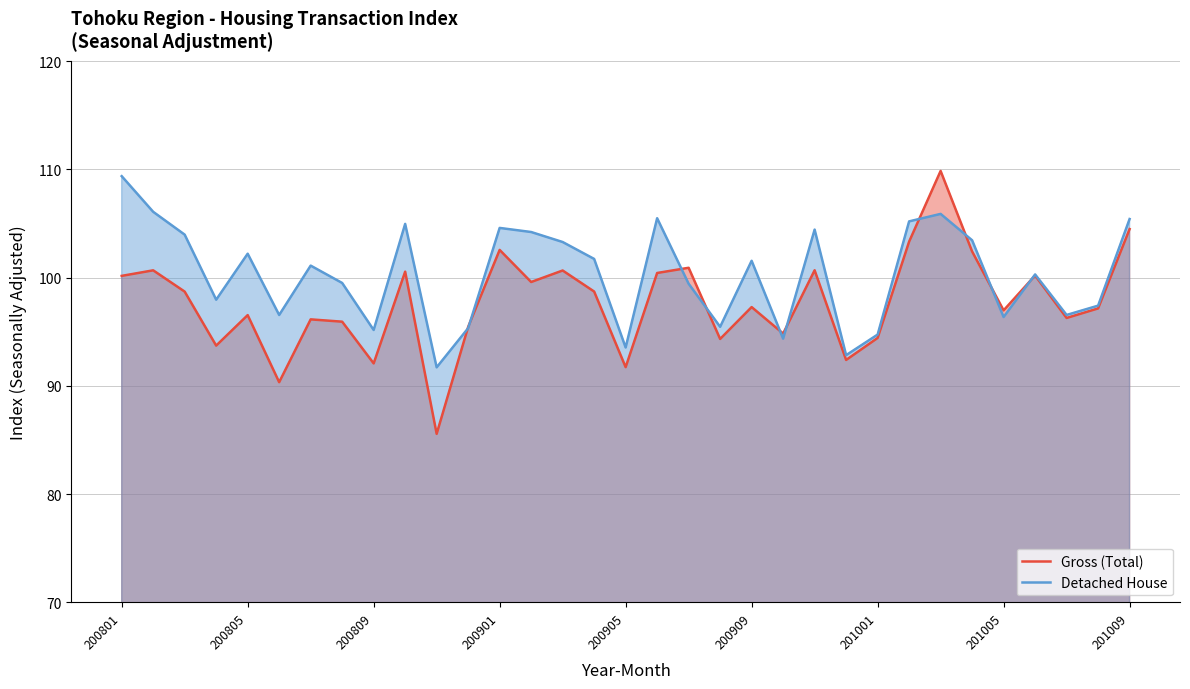

At which category is the sum across all series the highest?

26